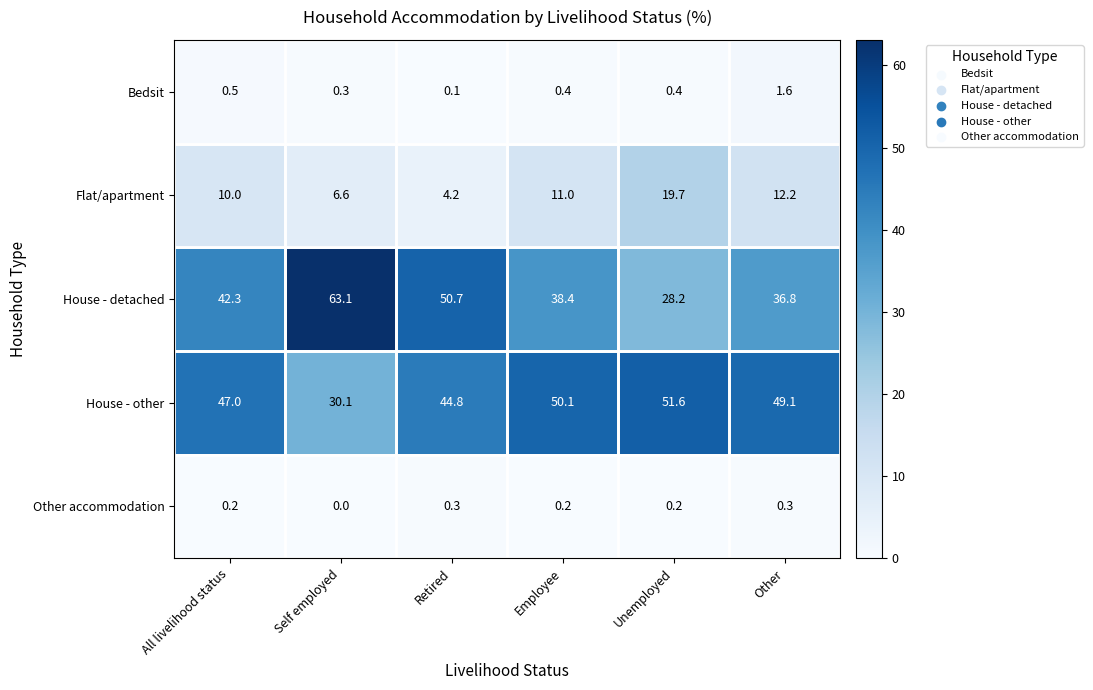

What is the maximum value shown in the chart?

63.1